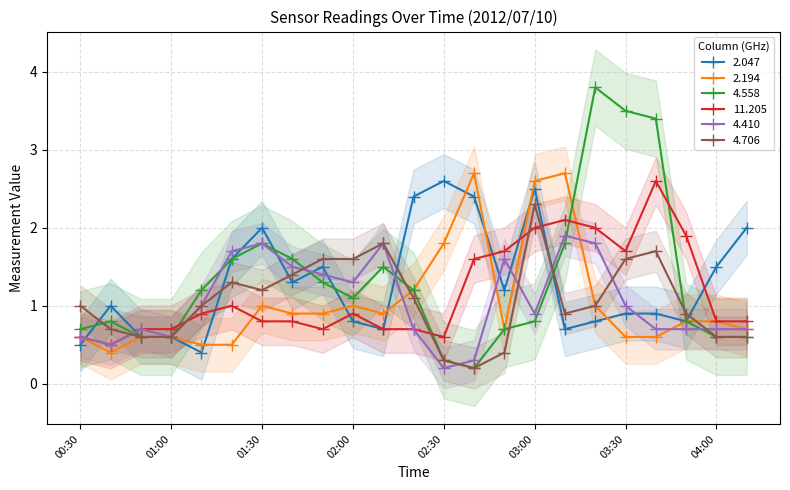

Rank the categories by 4.558 value from highest to lowest.

03:20, 03:30, 03:40, 01:30, 03:10, 01:20, 01:40, 02:10, 01:50, 01:10, 02:20, 02:00, 00:40, 03:00, 03:50, 00:30, 02:50, 00:50, 01:00, 04:00, 04:30, 02:30, 02:40